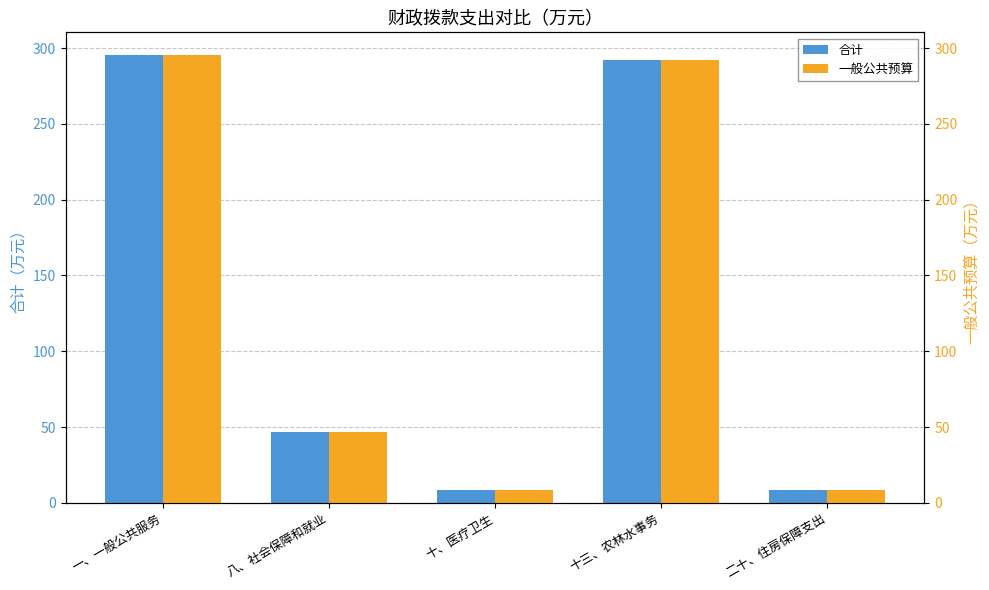

How many data points in 合计 are less than 46?

2